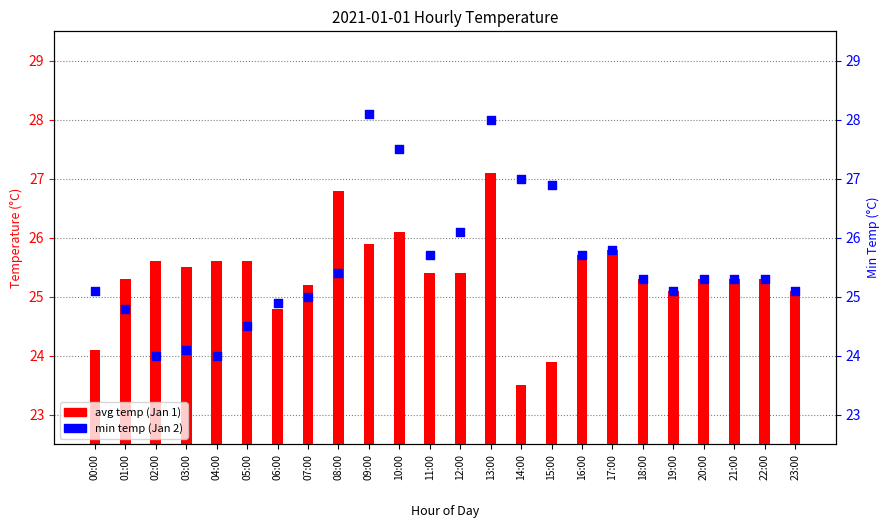

Which series has the widest spread of Y values?

min temp (Jan 2)